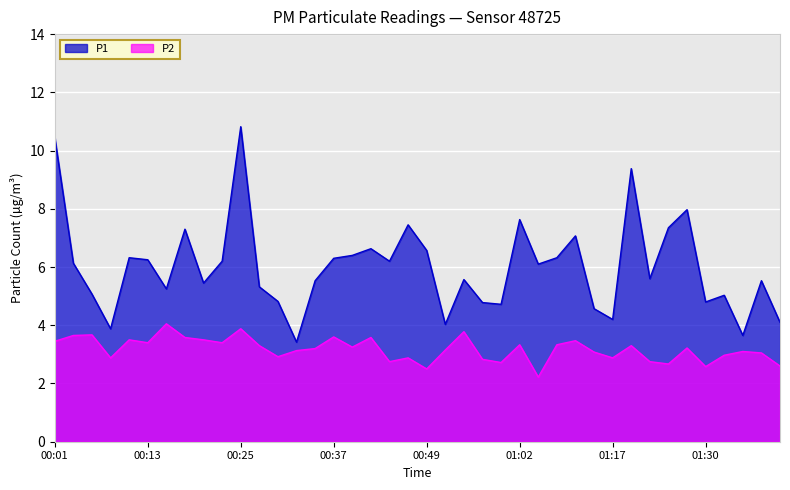

What is the total value across all series at 01:15?

7.7